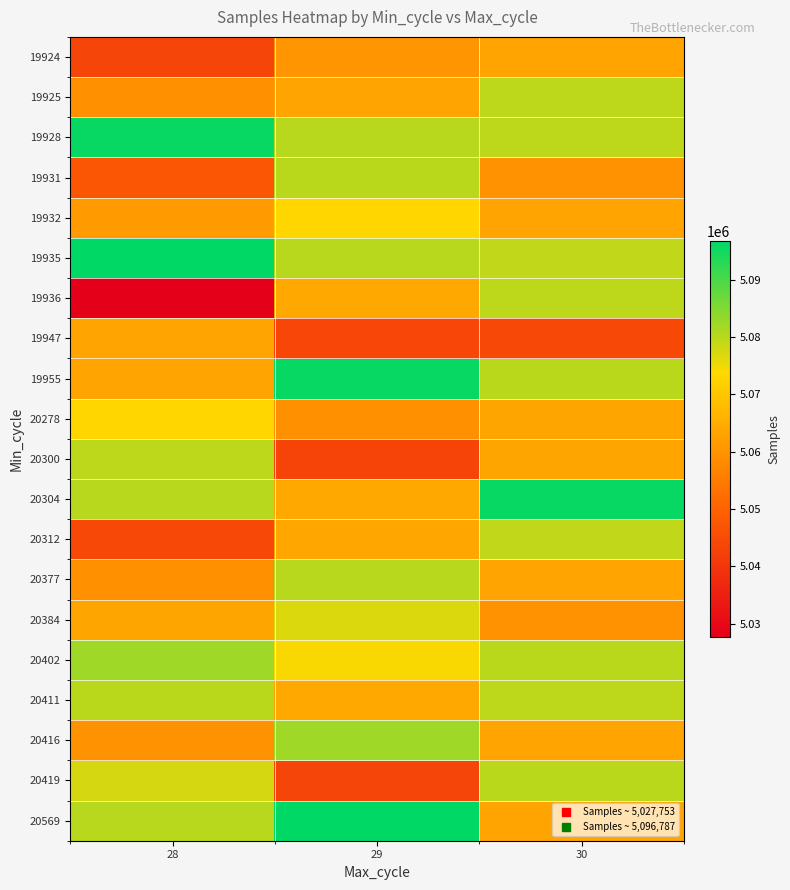

Count the number of data series in this chart.

20